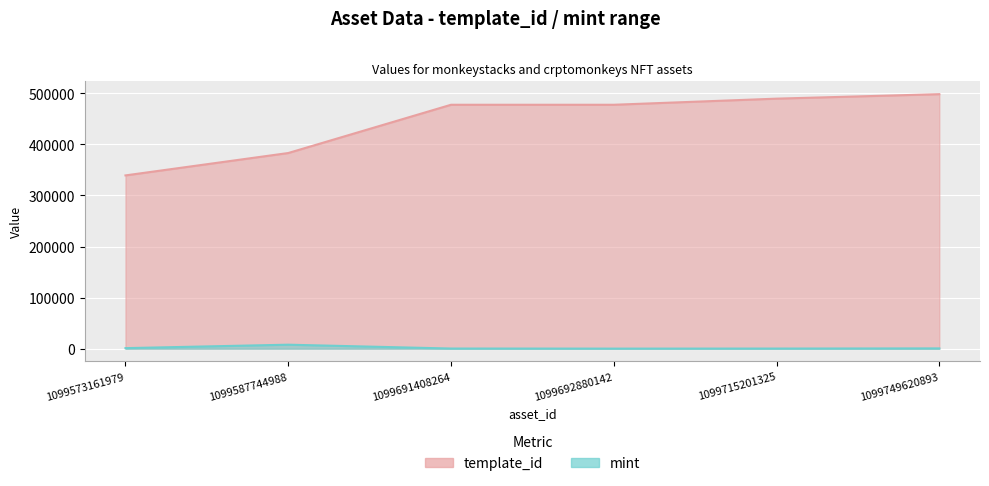

Rank the categories by mint value from lowest to highest.

1099692880142, 1099715201325, 1099691408264, 1099749620893, 1099573161979, 1099587744988